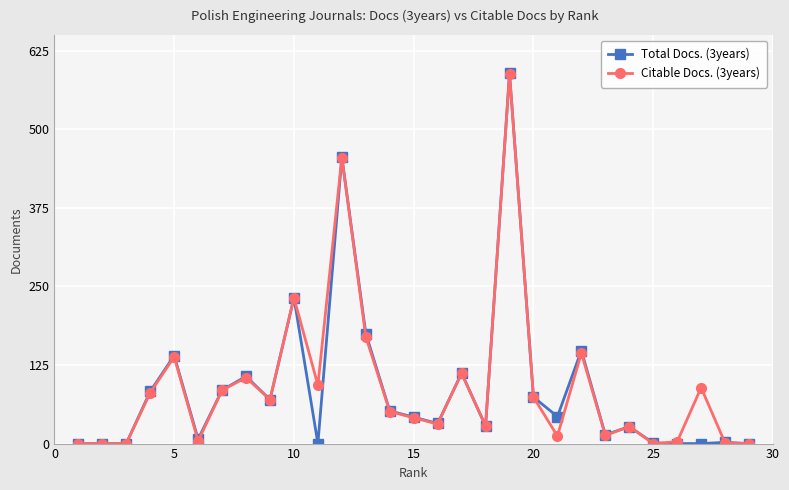

At how many categories does at least one series exceed 126?

6